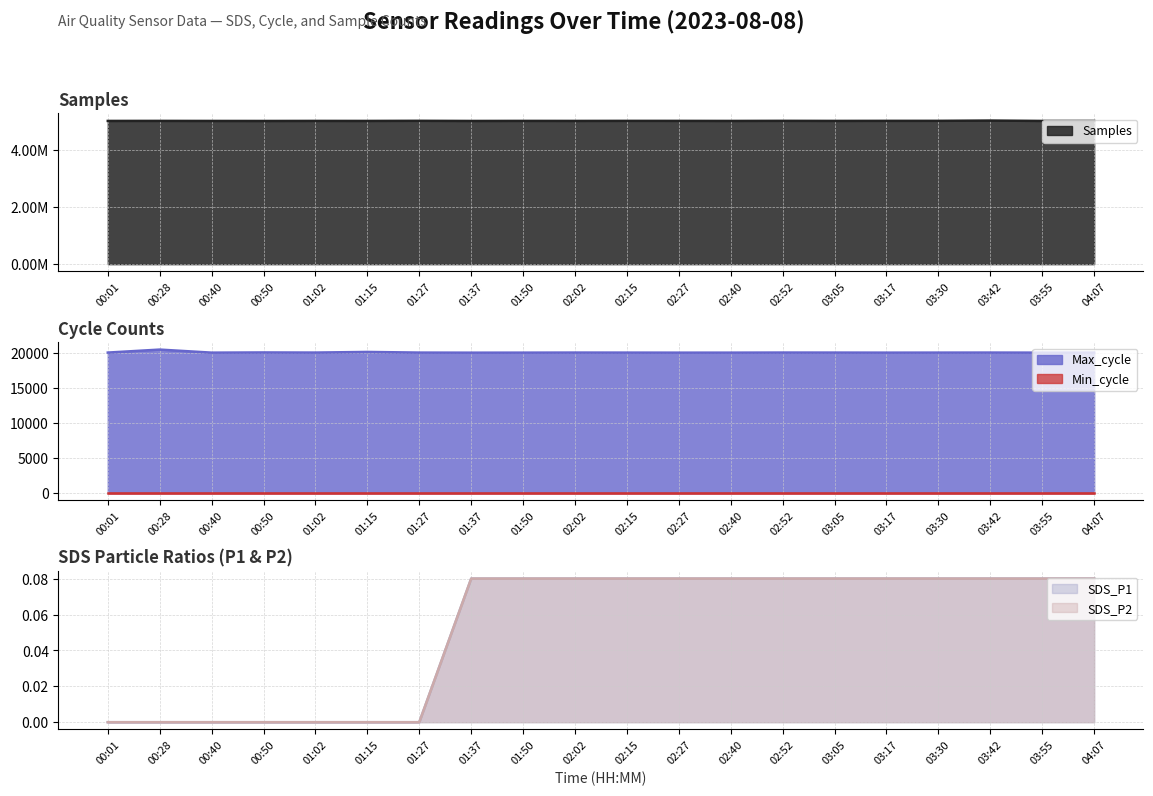

What is the highest value of the Max_cycle series?

20465